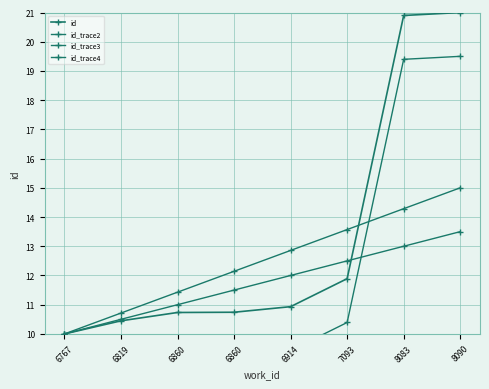

What is the approximate value of id_trace4 at 6860?

11.0